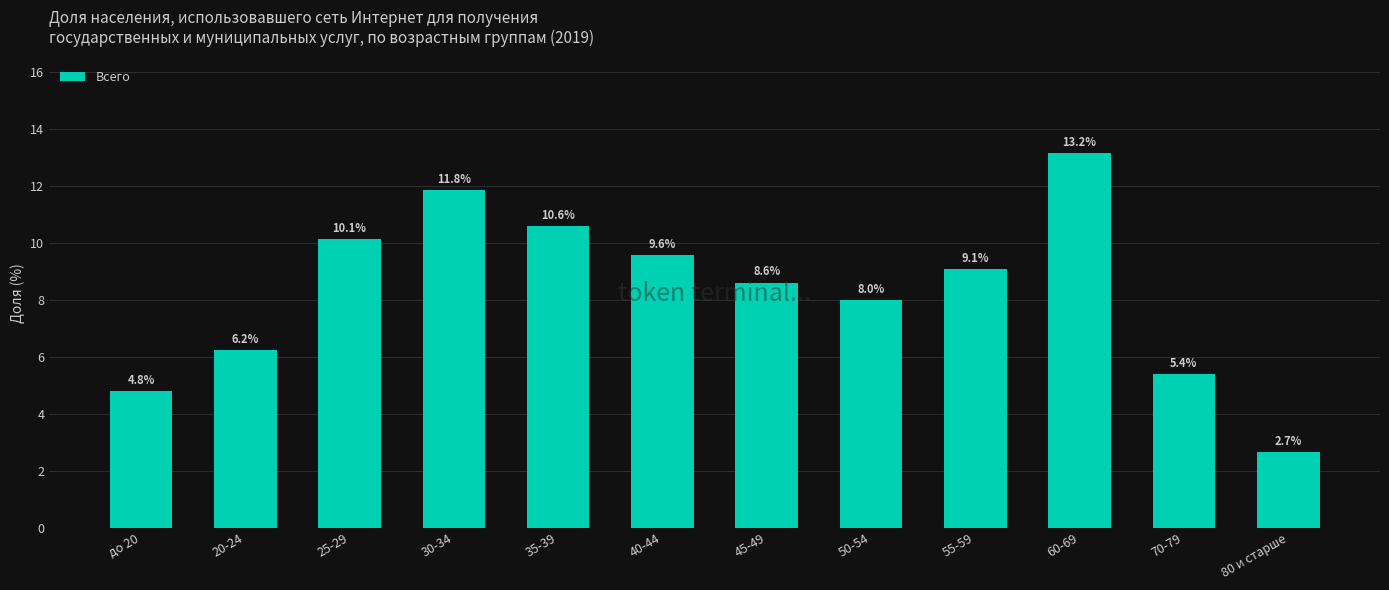

Where does the data first go above 9?

25-29